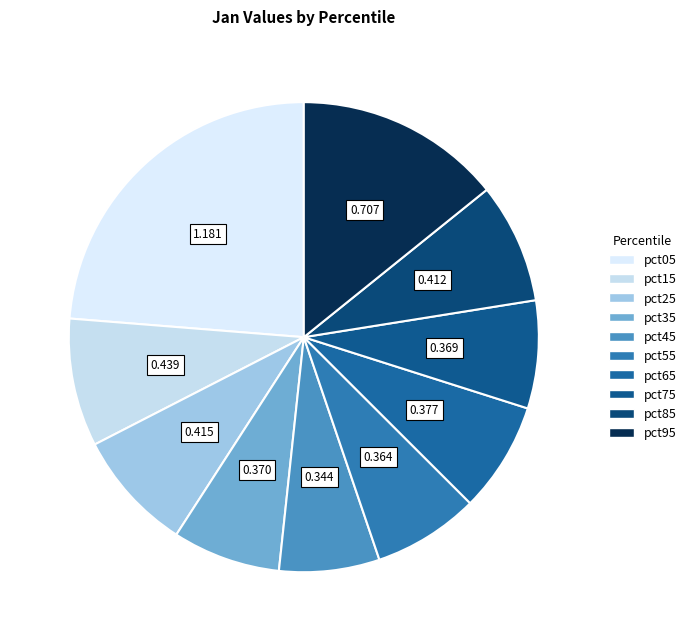

How many segments does this pie chart have?

10